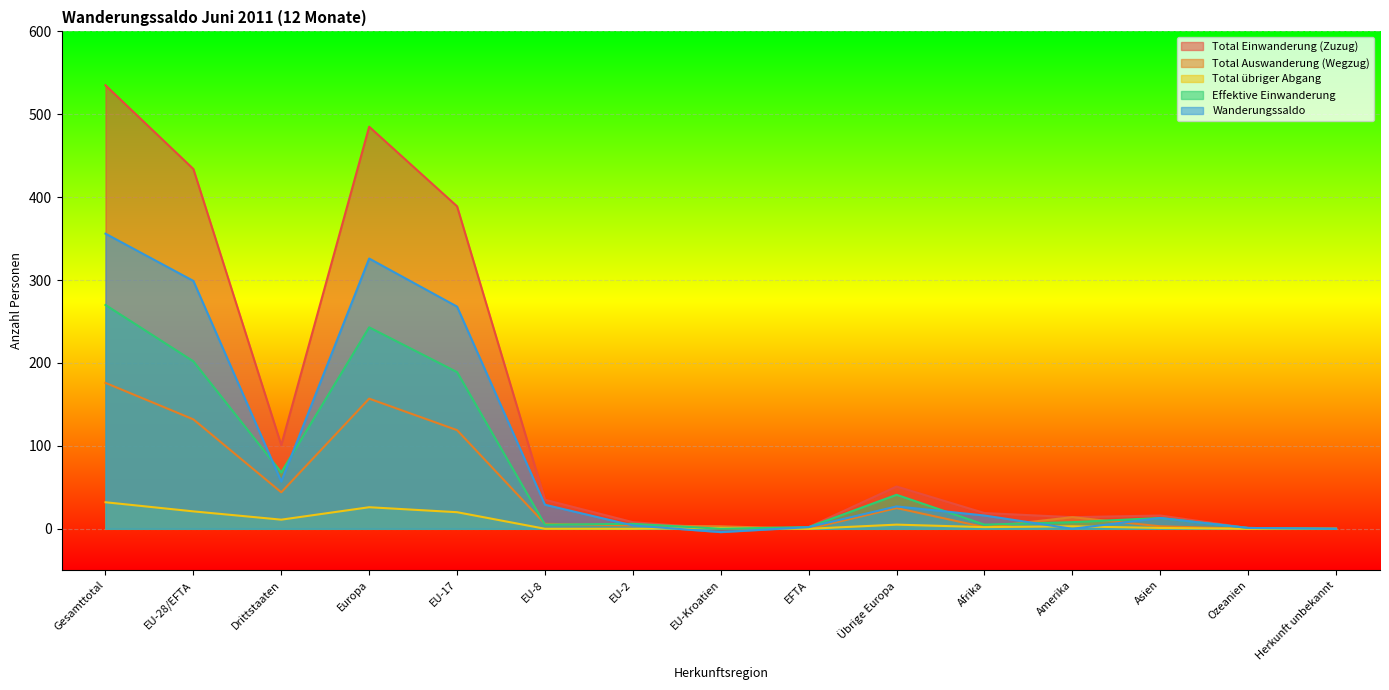

In Effektive Einwanderung, how many points are higher than both neighbors (excluding endpoints)?

4